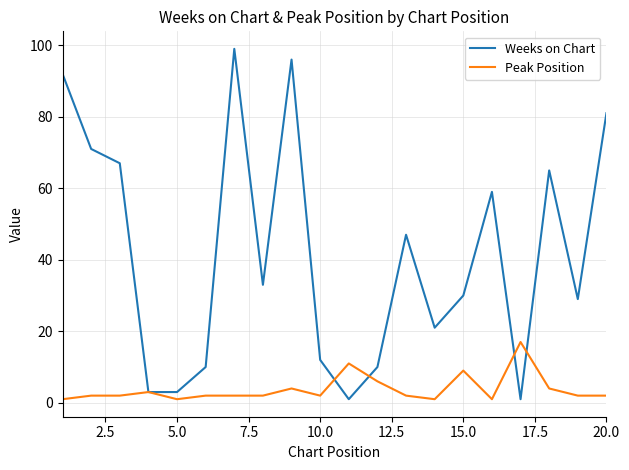

Which series has the largest range (max minus min)?

Weeks on Chart